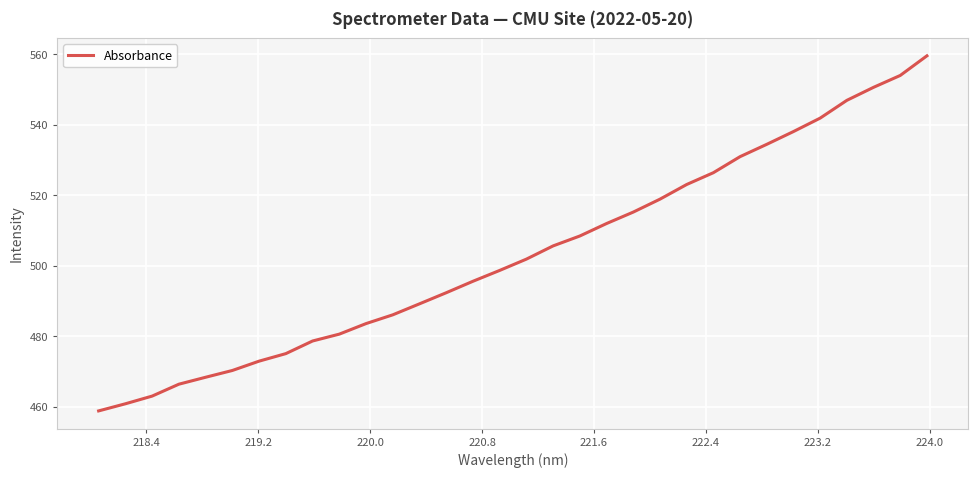

What is the greatest value displayed?

559.5